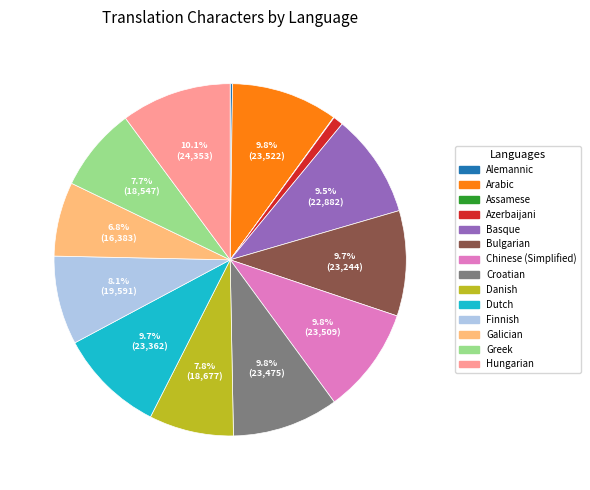

Does any single category account for the majority?

No